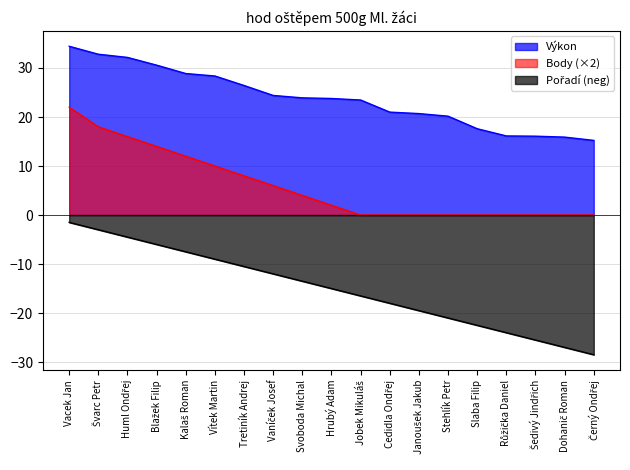

The value of Výkon at Švarc Petr is 7.5. True or false?

False